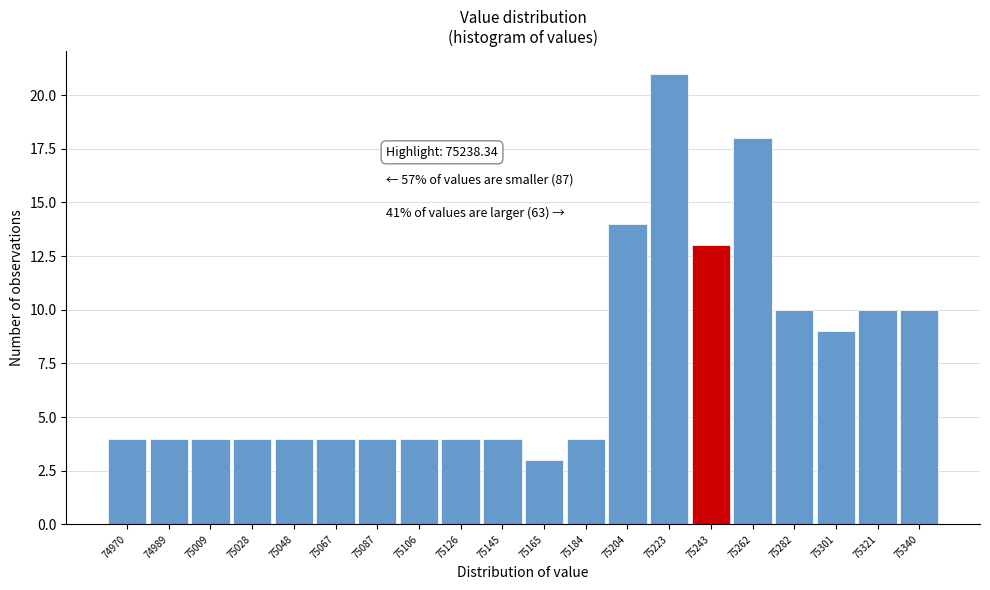

Over which range of the x-axis is the bar tallest?

75214 to 75234